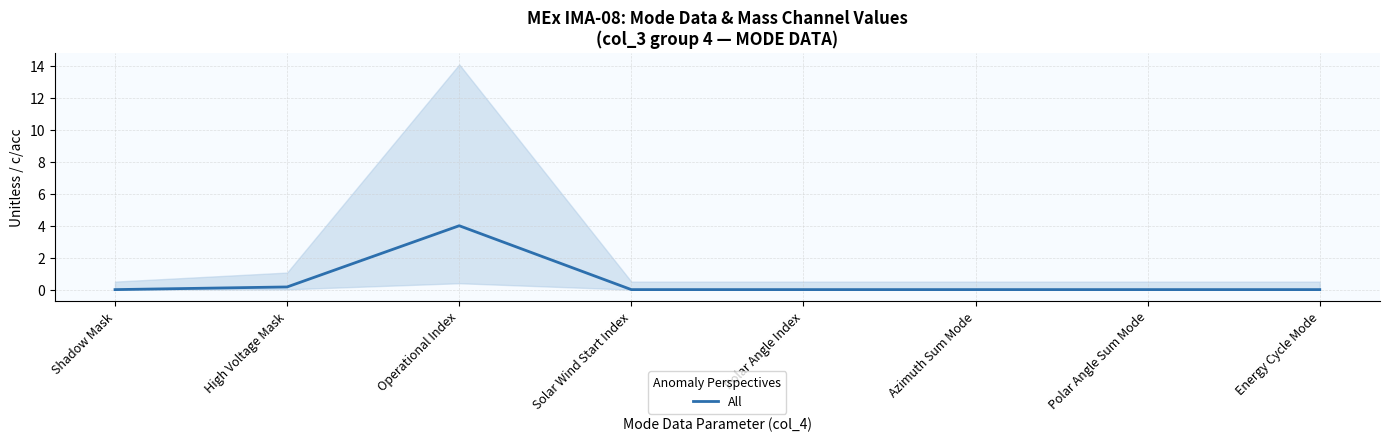

Which label corresponds to the largest value in the chart?

Operational Index